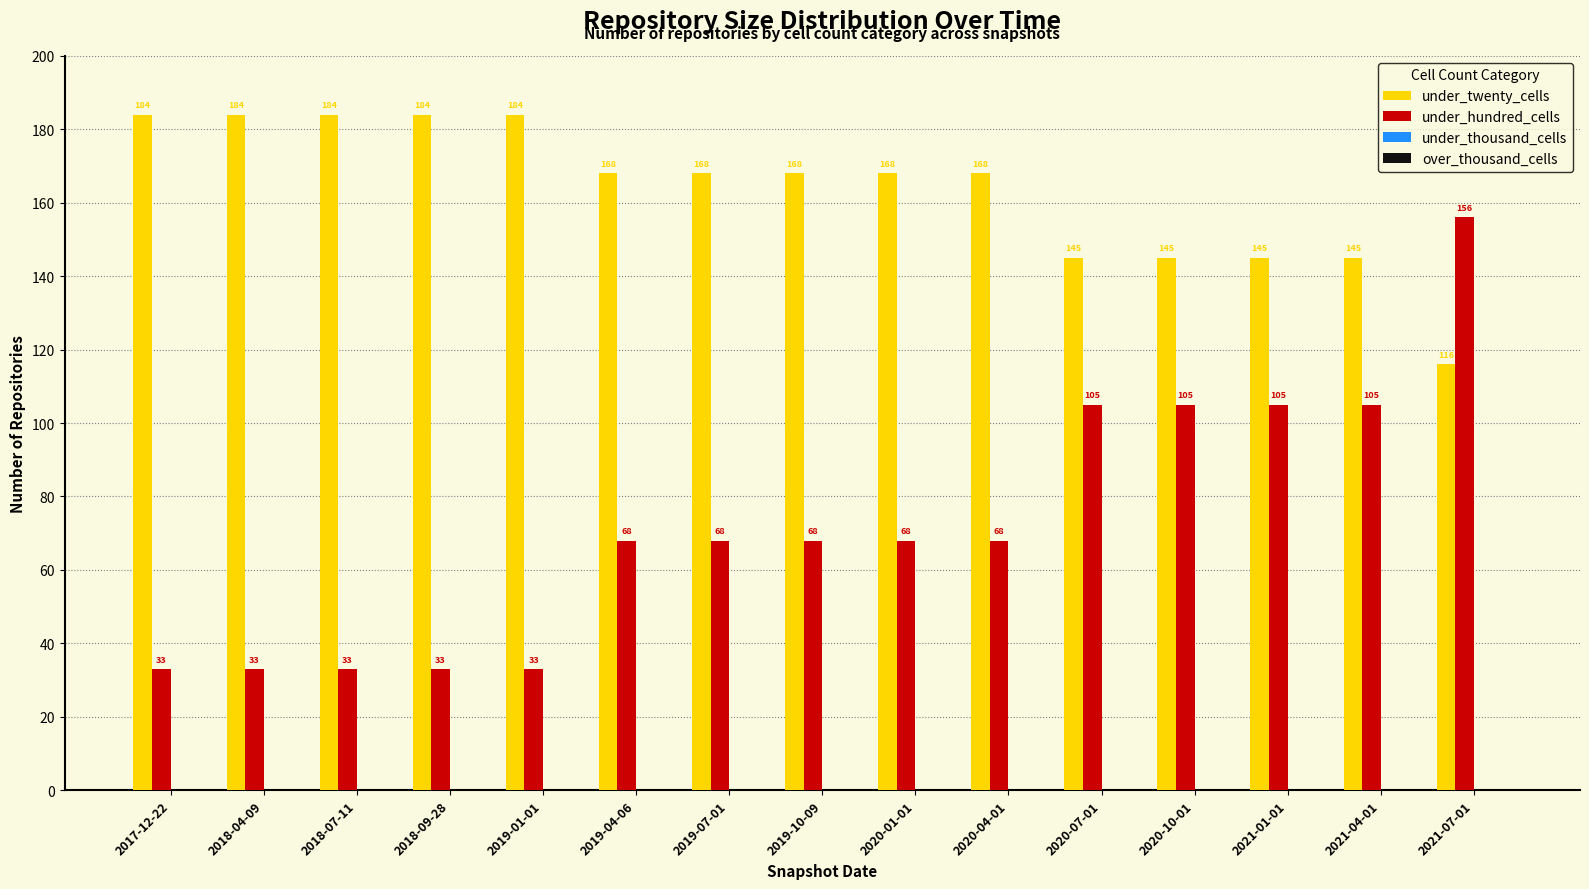

Rank the series at 2021-04-01 from lowest to highest value.

under_hundred_cells, under_twenty_cells